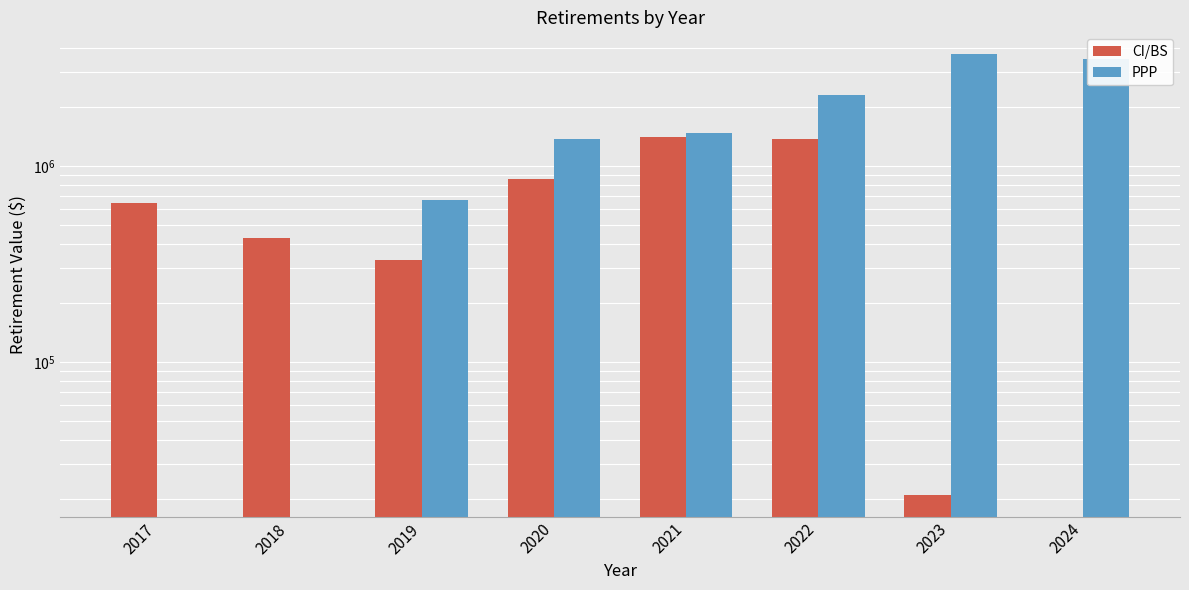

At which category is the sum across all series the highest?

2023